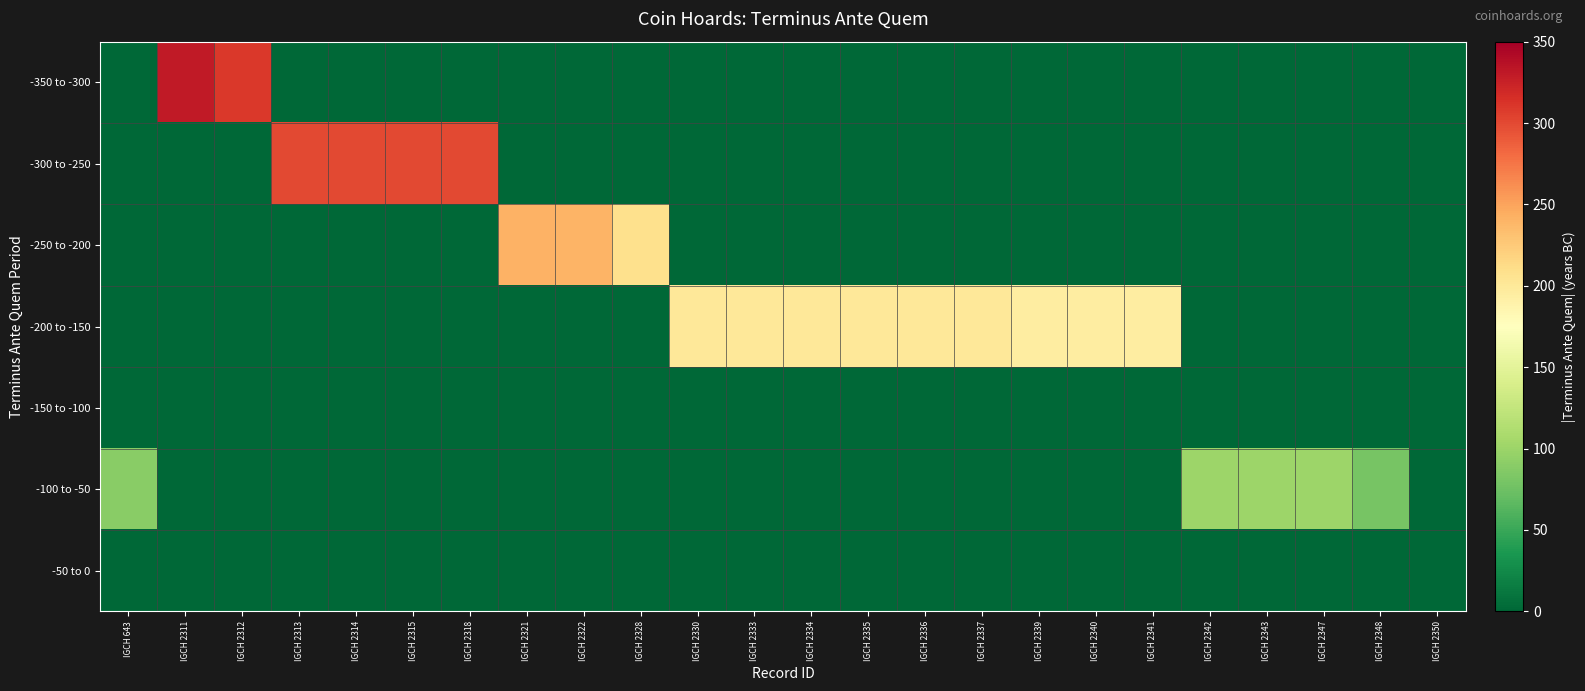

Which series has the largest total across all categories?

-200 to -150